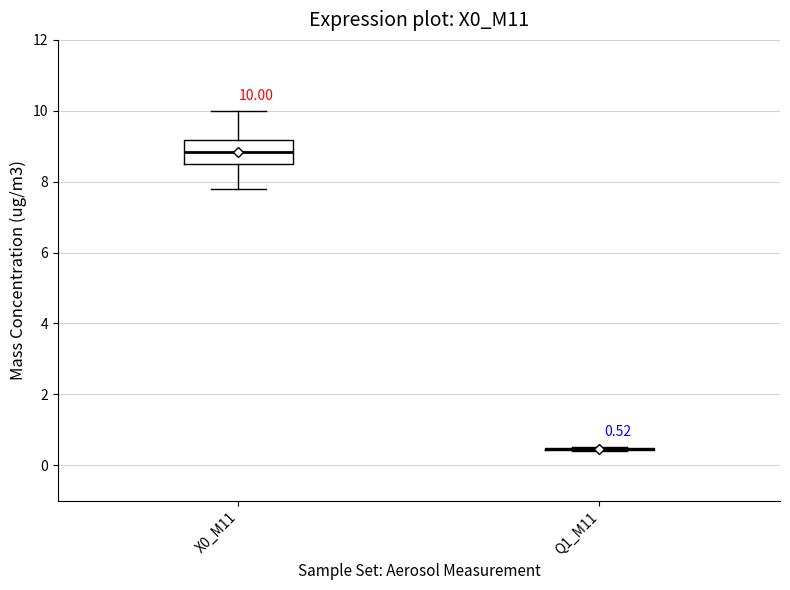

Comparing the boxes themselves (not the whiskers), which one is the tallest?

X0_M11